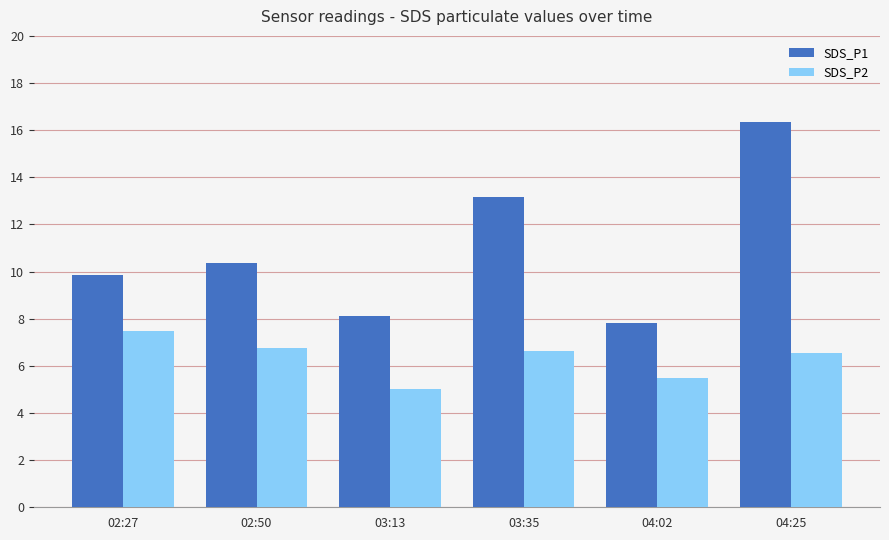

Rank the series at 03:35 from highest to lowest value.

SDS_P1, SDS_P2